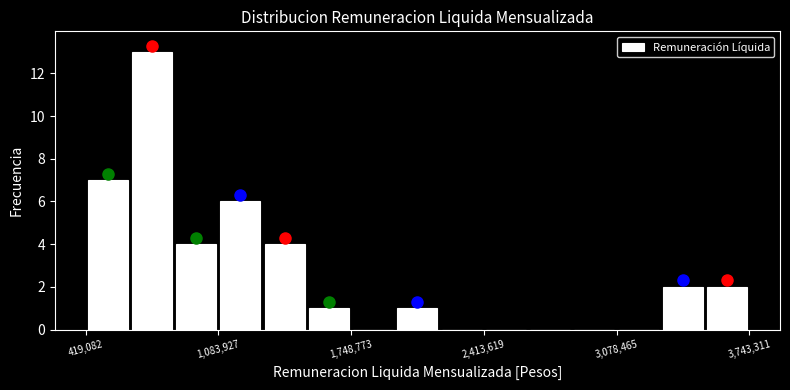

Around what value on the x-axis is the tallest bar? Give the approximate position of its centre, as read against the axis.

800000